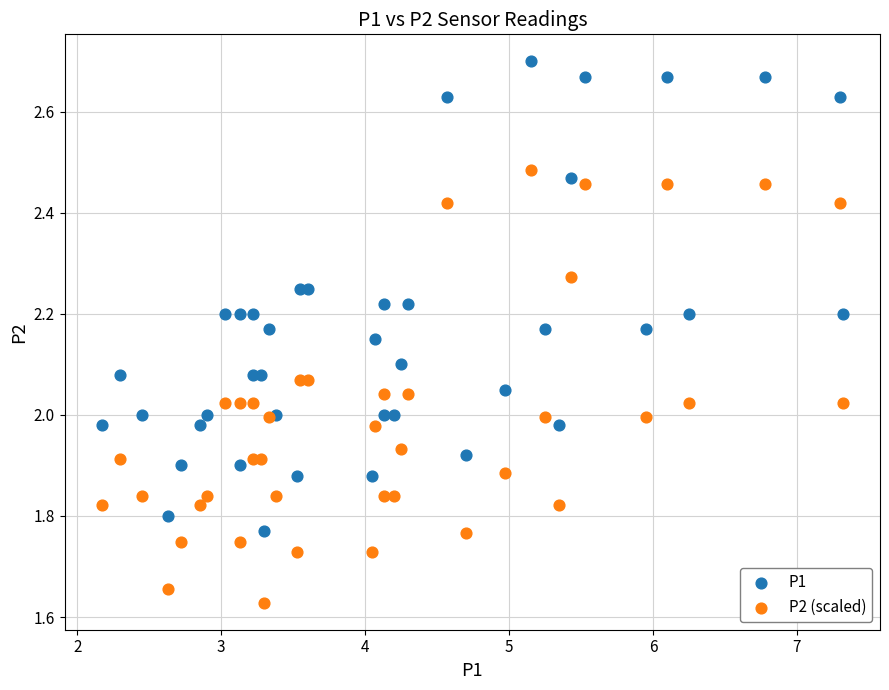

Which series has the widest spread of Y values?

P1